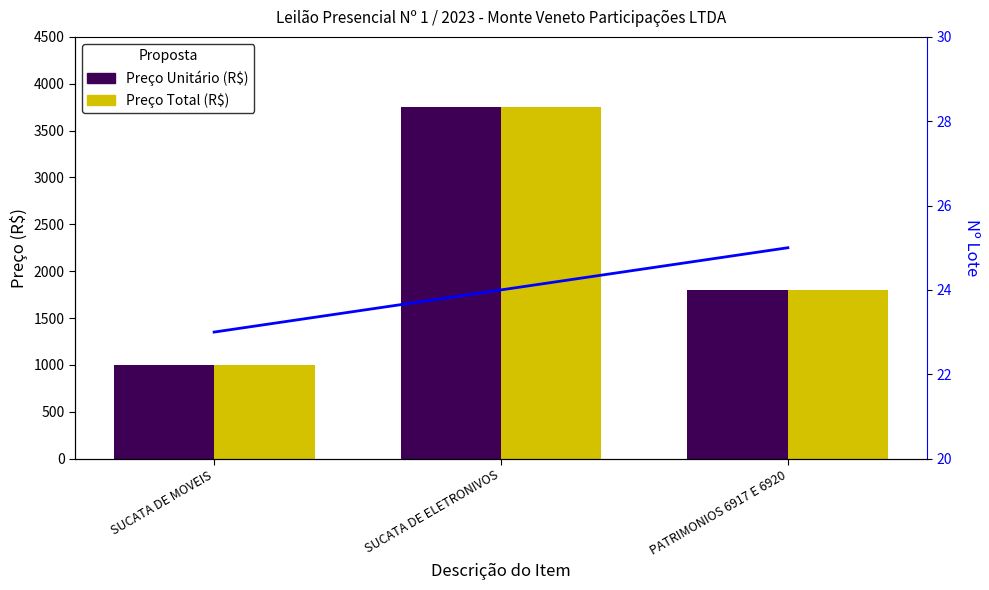

What position from the left is PATRIMONIOS 6917 E 6920?

3